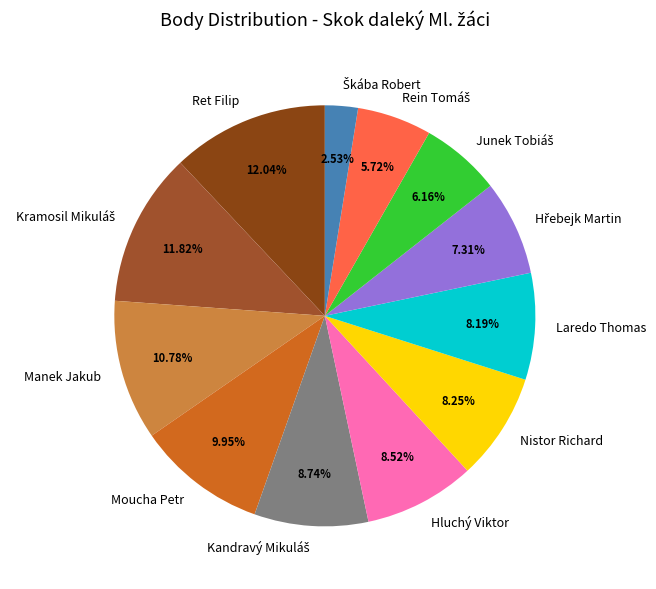

Does Nistor Richard account for over 50% of the chart?

No